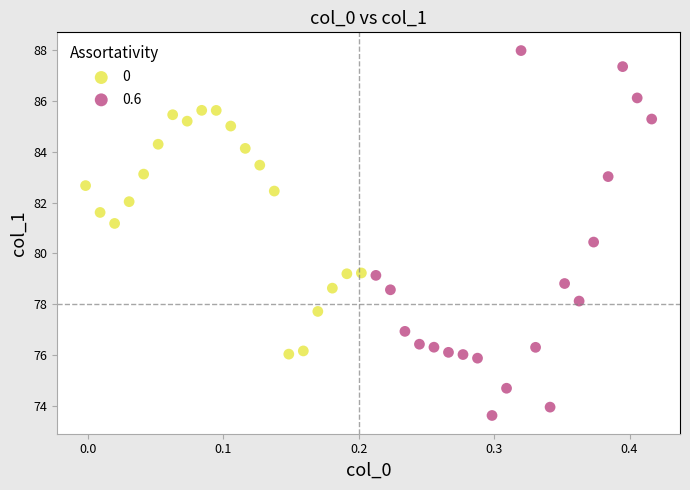

Which series has the largest Y range (max minus min)?

0.6